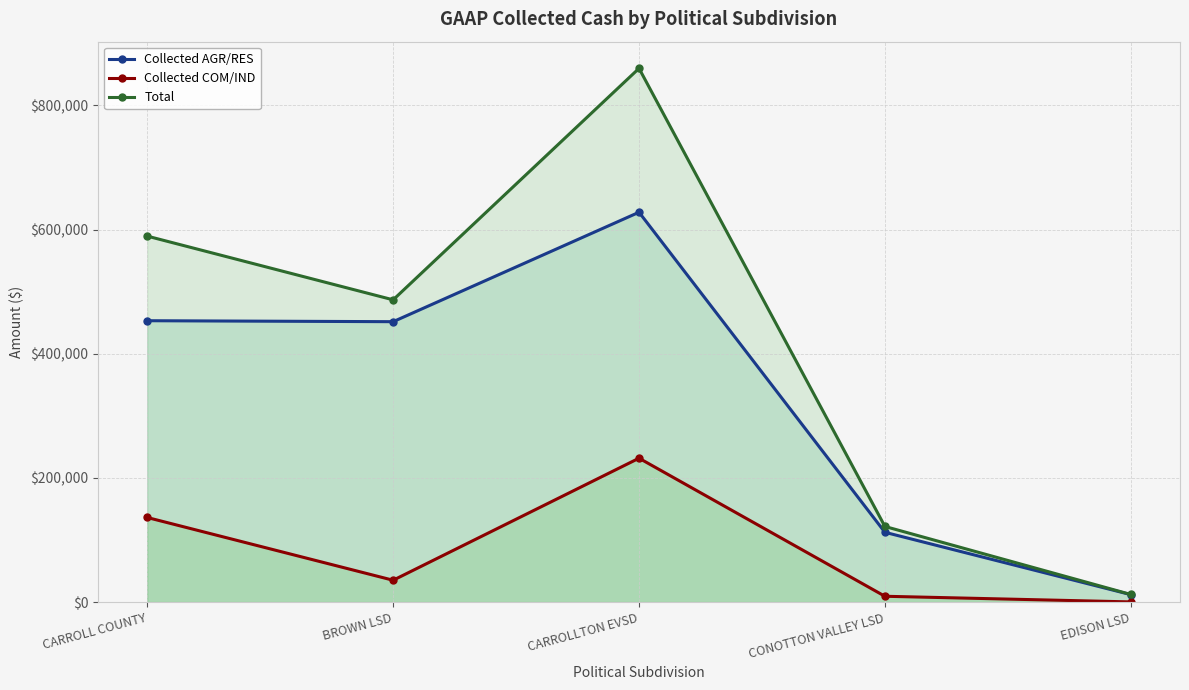

At which category is the sum across all series the highest?

CARROLLTON EVSD